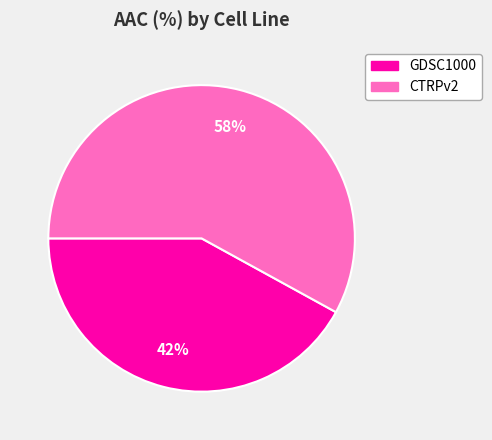

Is the sum of GDSC1000 and CTRPv2 greater than half?

Yes